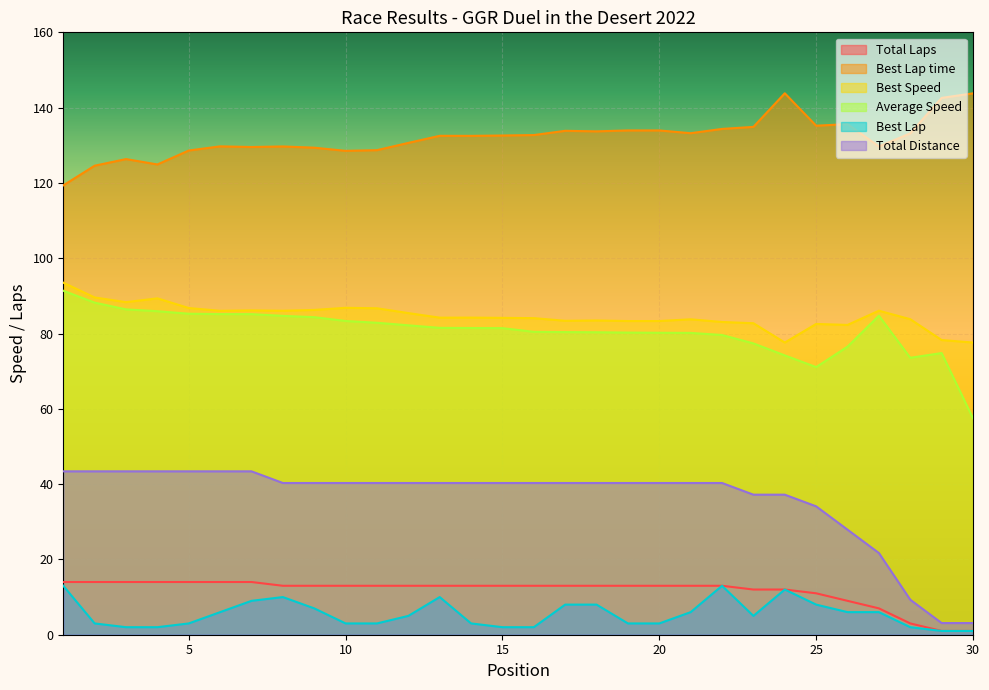

Between 22 and 13, which is larger?

22